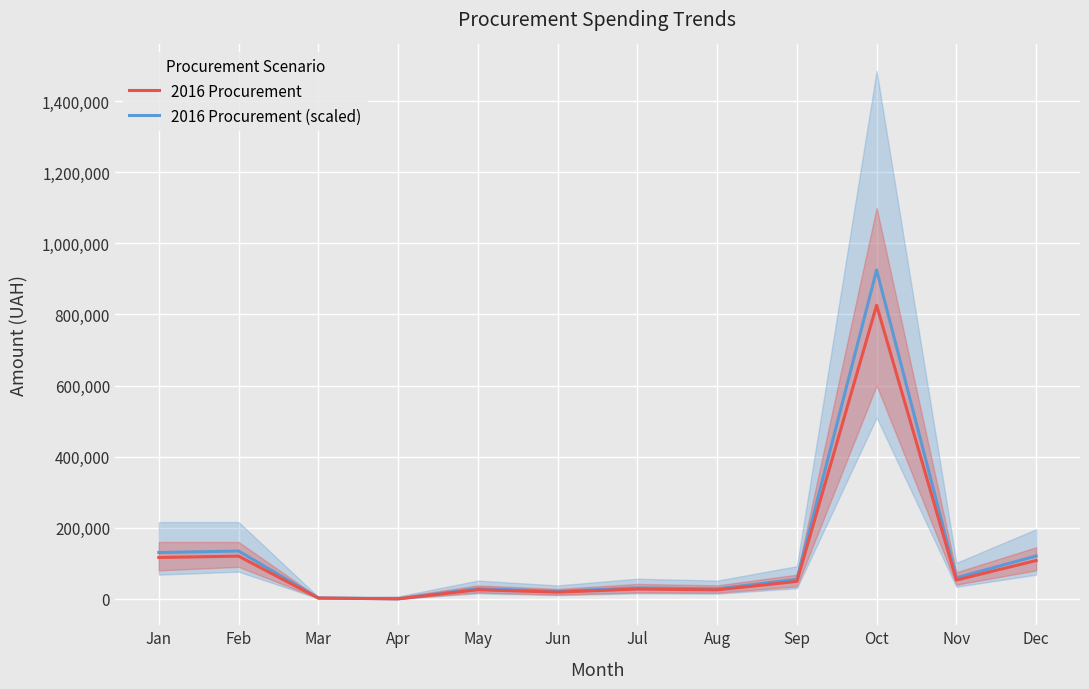

Which series has the largest total across all categories?

2016 Procurement (scaled)